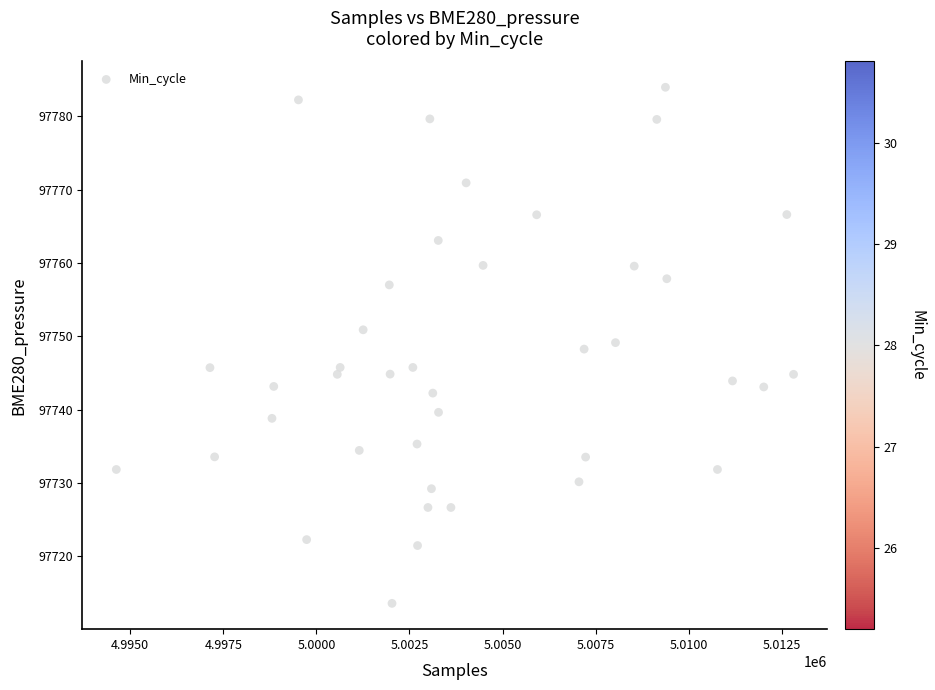

What is the range of X values (max minus min)?

18183.0